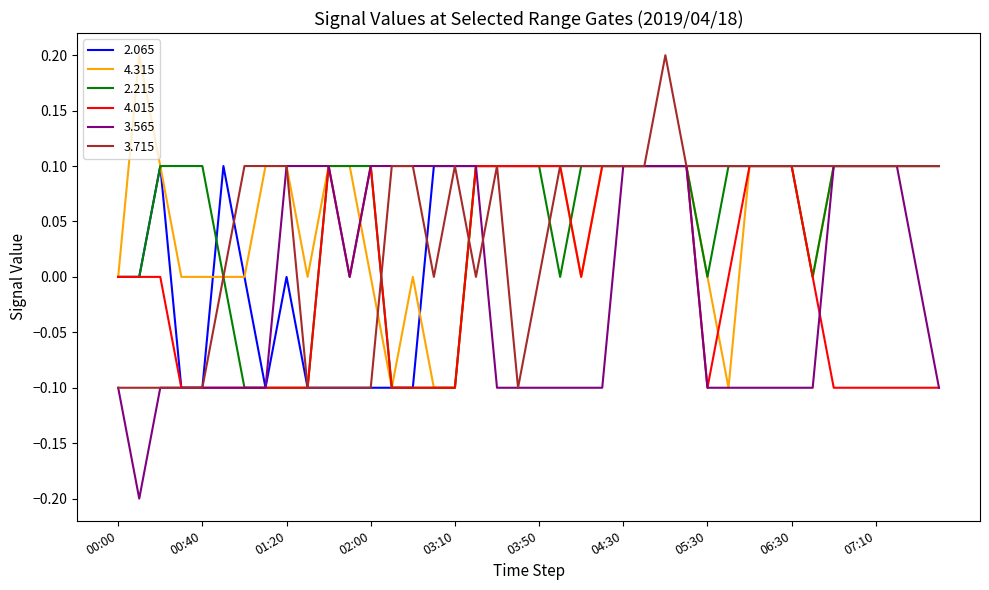

Does the chart display data point markers on the line(s)?

No